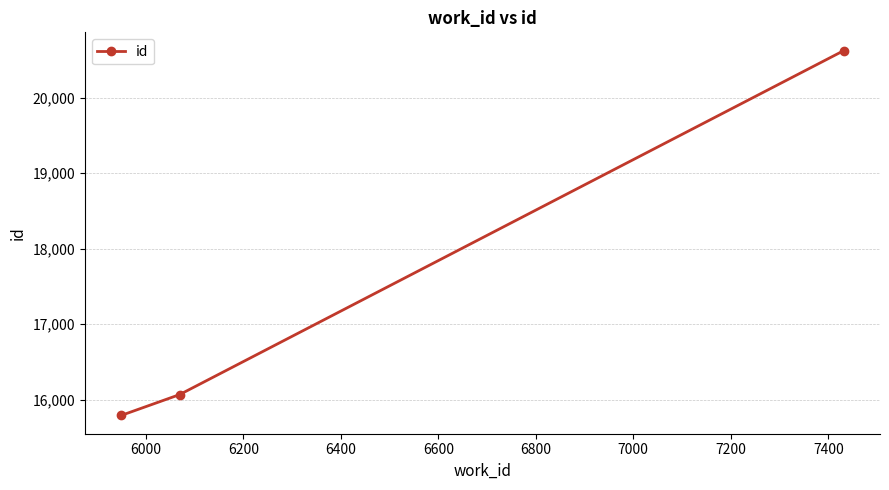

What is the difference between the maximum and minimum values?

4830